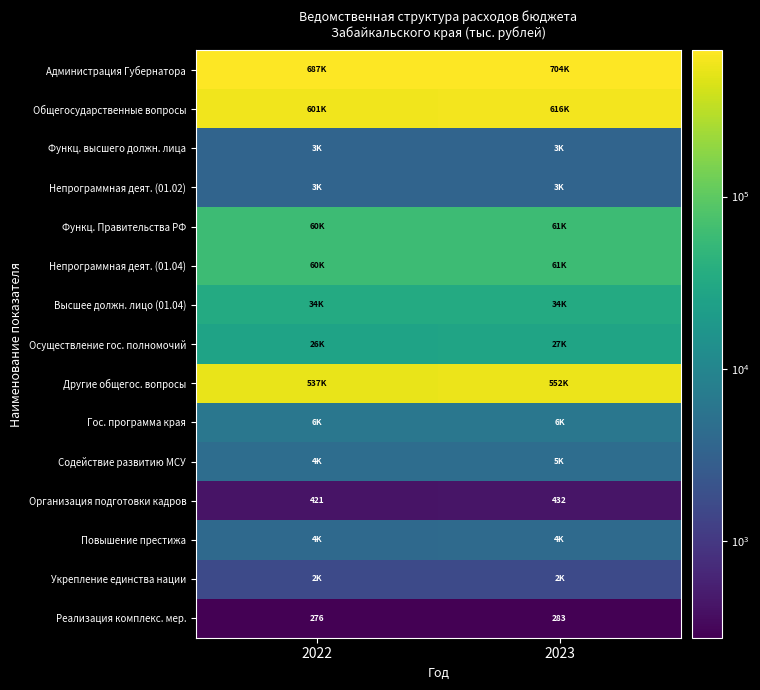

The Организация подготовки кадров series shows 586.2 at 2023. True or false?

False